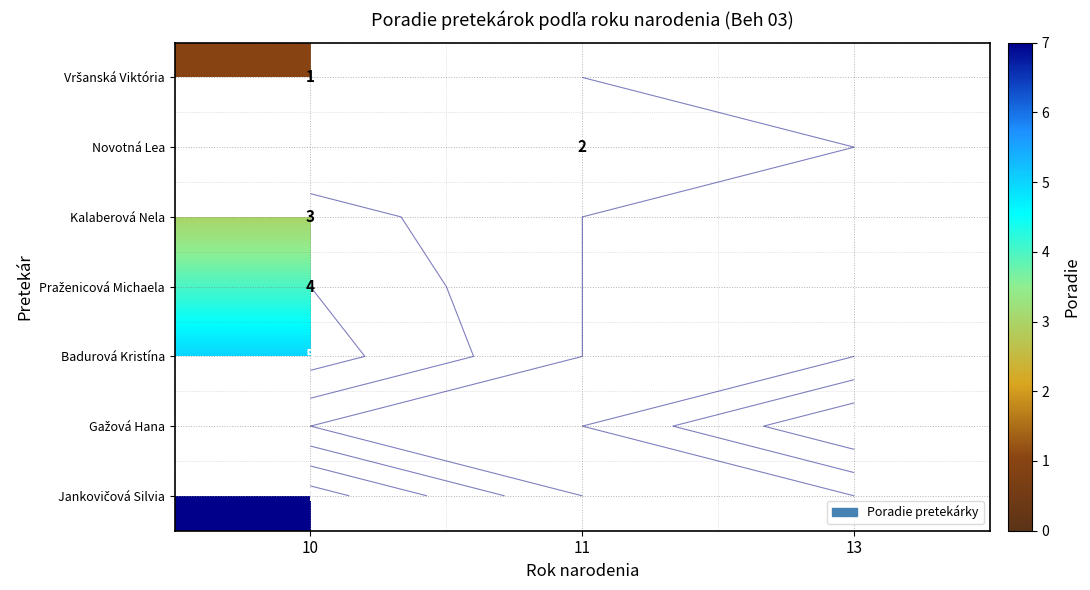

True or false: Novotná Lea has a value of 2.7 at 11.

False